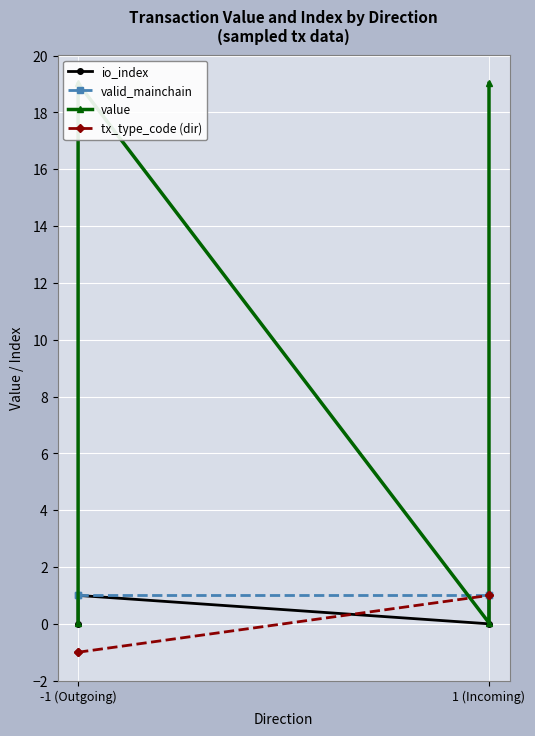

Which label corresponds to the smallest value in the chart?

-1 (Outgoing)